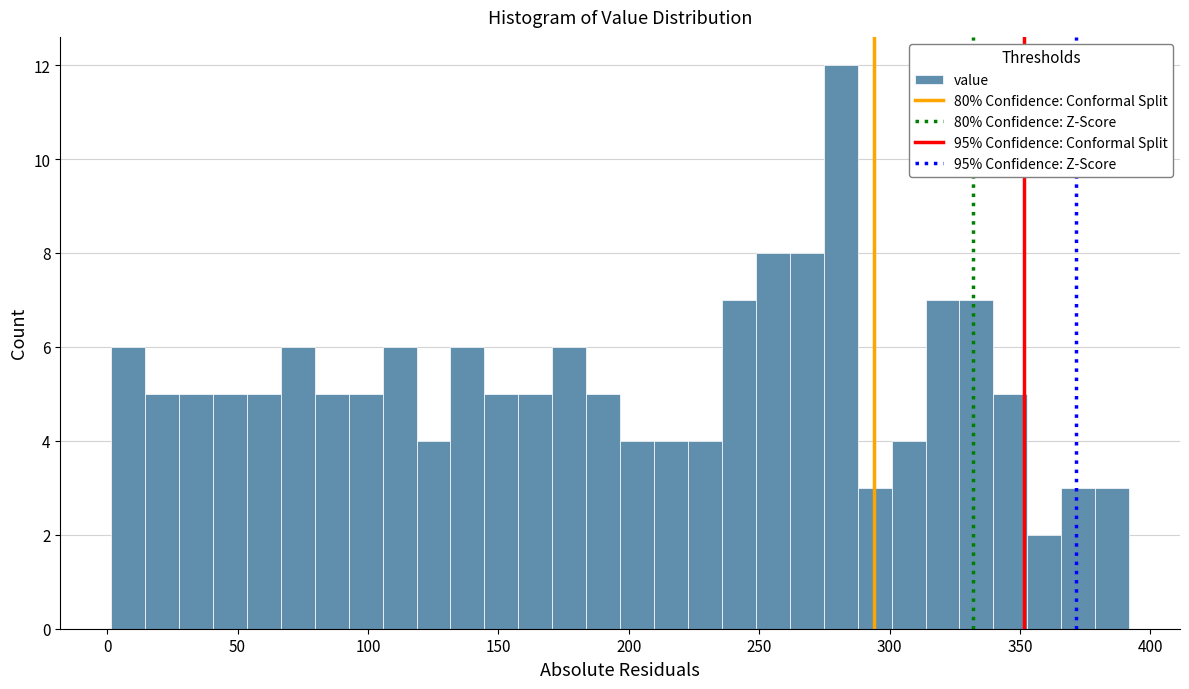

Read against the x-axis, roughly where is the centre of the tallest bar?

280